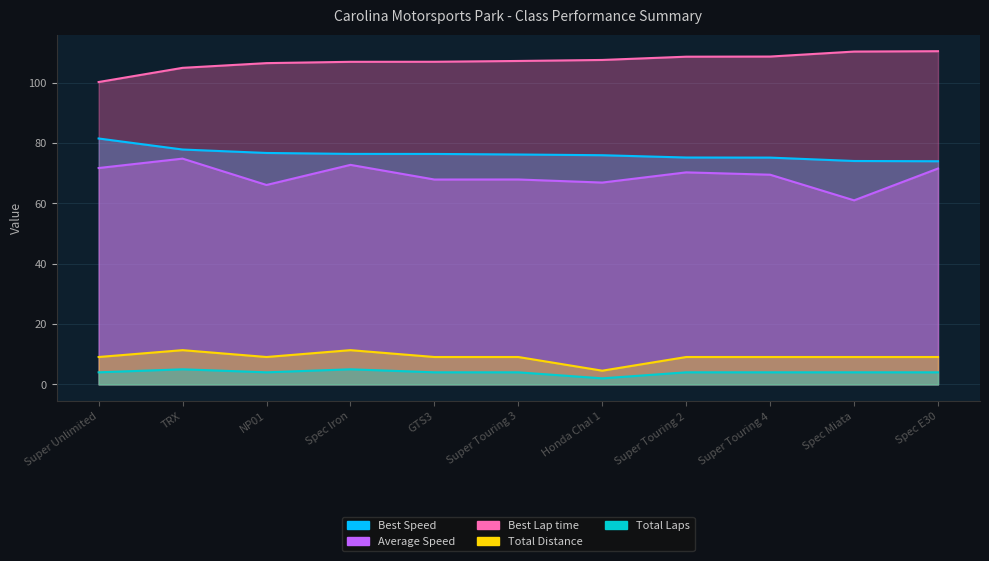

Reading right to left, what are all the values shown in this chart?

Total Laps: Spec E30=9.1	Spec Miata=9.1	Super Touring 4=9.1	Super Touring 2=9.1	Honda Chal 1=4.5	Super Touring 3=9.1	GTS3=9.1	Spec Iron=11.3	NP01=9.1	TRX=11.3	Super Unlimited=9.1
Best Lap time: Spec E30=110.5	Spec Miata=110.3	Super Touring 4=108.7	Super Touring 2=108.6	Honda Chal 1=107.6	Super Touring 3=107.2	GTS3=107.0	Spec Iron=106.9	NP01=106.5	TRX=104.9	Super Unlimited=100.2
Best Speed: Spec E30=74.0	Spec Miata=74.1	Super Touring 4=75.2	Super Touring 2=75.2	Honda Chal 1=76.0	Super Touring 3=76.2	GTS3=76.4	Spec Iron=76.4	NP01=76.7	TRX=77.9	Super Unlimited=81.5
Average Speed: Spec E30=71.6	Spec Miata=61.0	Super Touring 4=69.5	Super Touring 2=70.3	Honda Chal 1=66.9	Super Touring 3=67.9	GTS3=67.9	Spec Iron=72.8	NP01=66.1	TRX=74.8	Super Unlimited=71.7
Total Distance: Spec E30=4.0	Spec Miata=4.0	Super Touring 4=4.0	Super Touring 2=4.0	Honda Chal 1=2.0	Super Touring 3=4.0	GTS3=4.0	Spec Iron=5.0	NP01=4.0	TRX=5.0	Super Unlimited=4.0